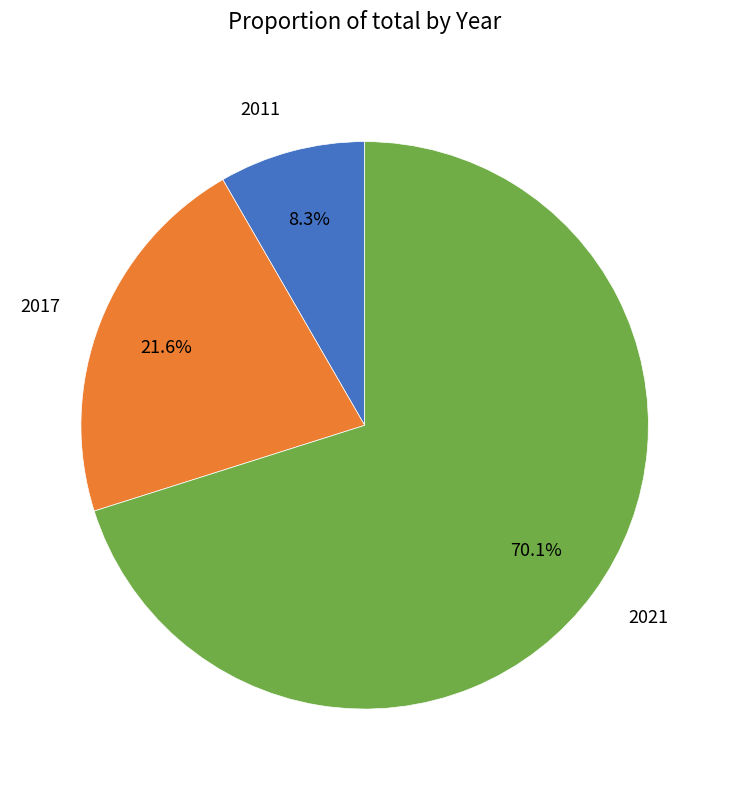

What is the majority slice?

2021